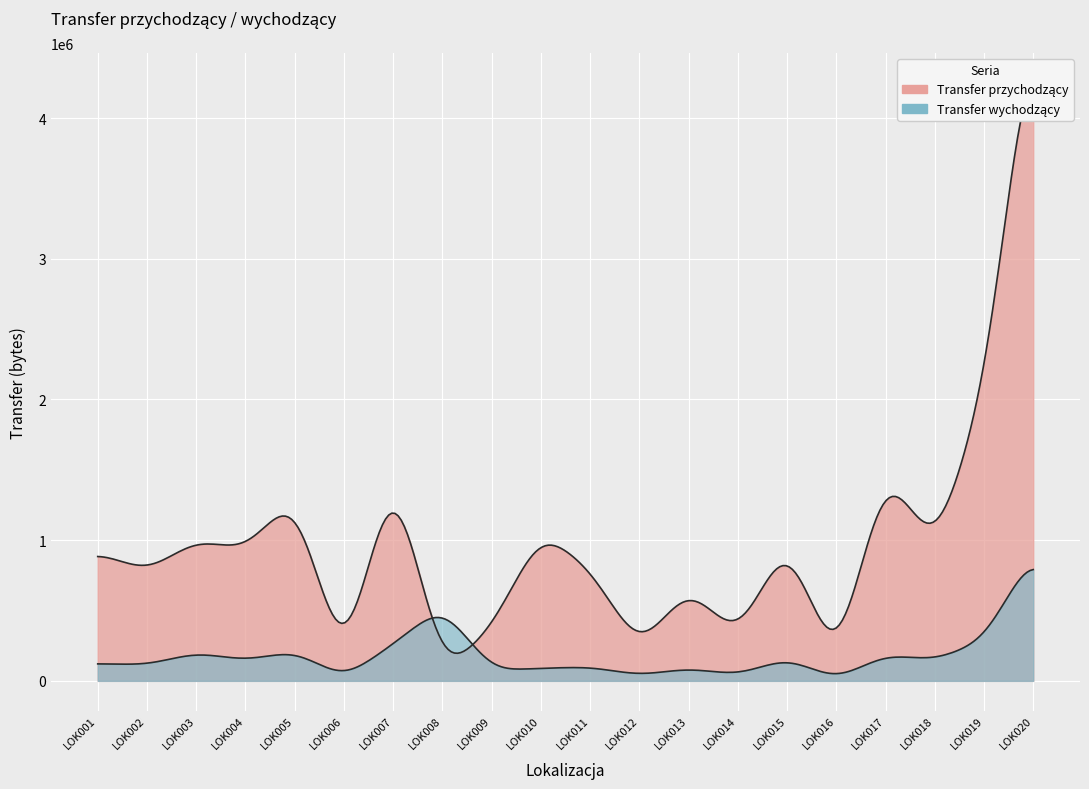

How many lines are shown in the chart?

2